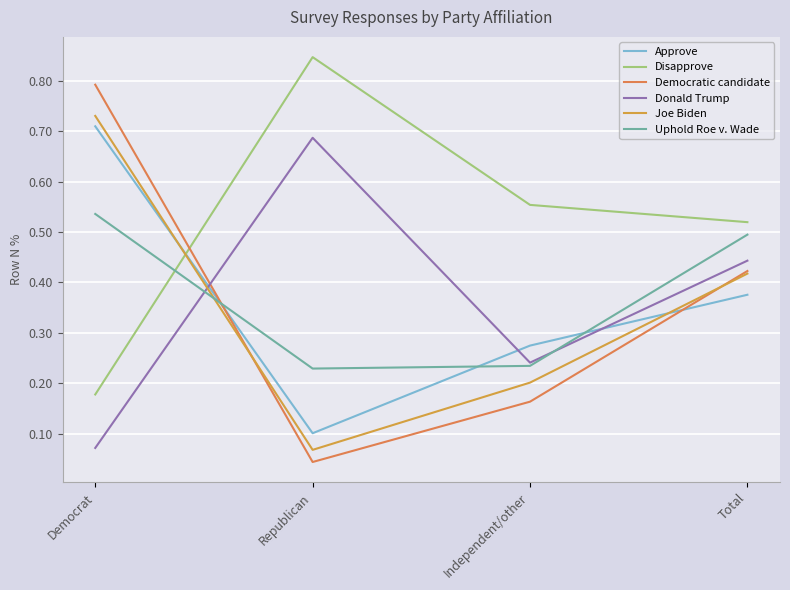

Does the chart have visible grid lines?

Yes